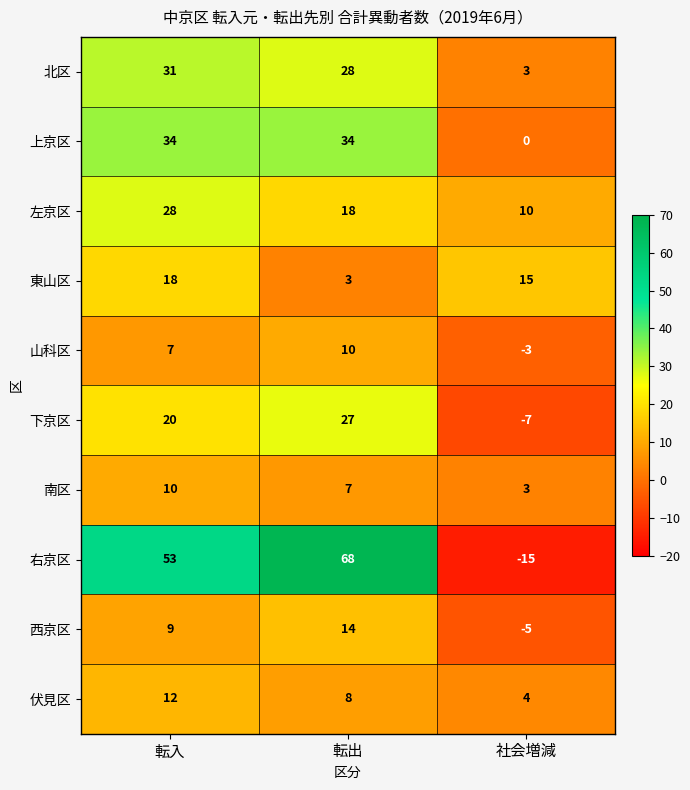

What is the total value across all series at 社会増減?

5